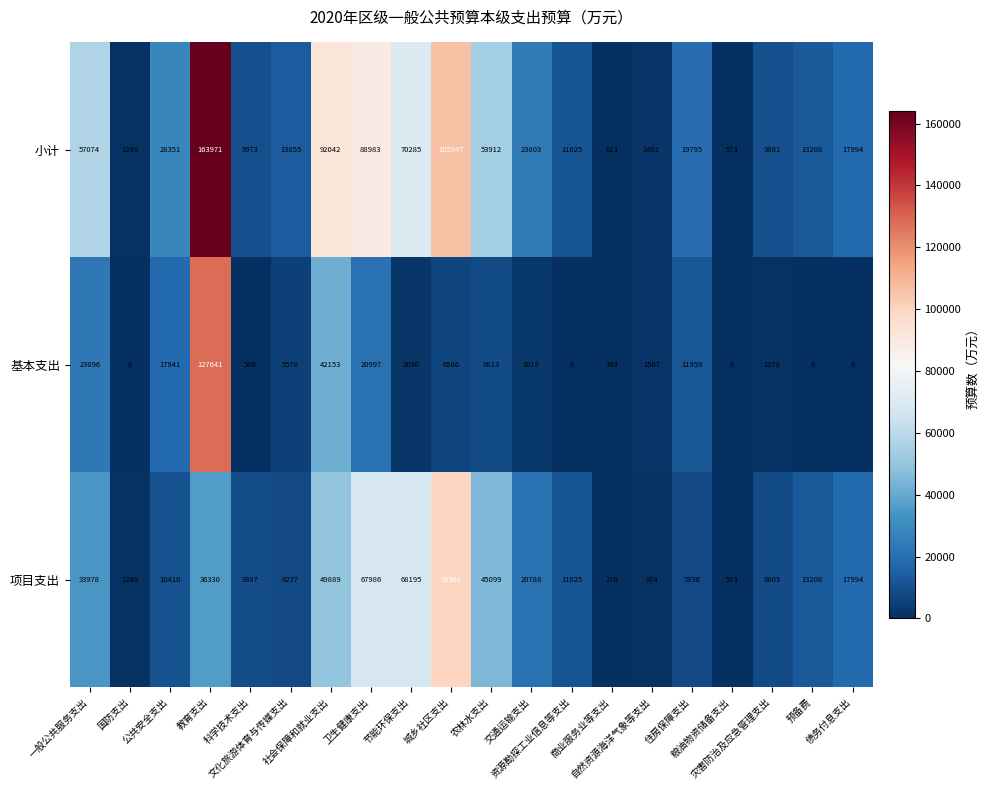

How many data points in 小计 are less than 19795?

10